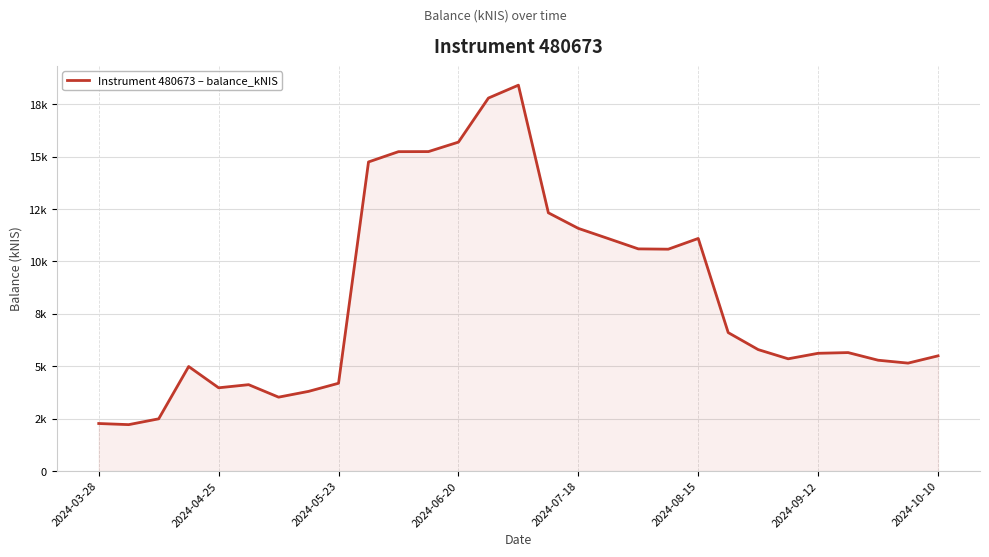

Does the chart have visible grid lines?

Yes